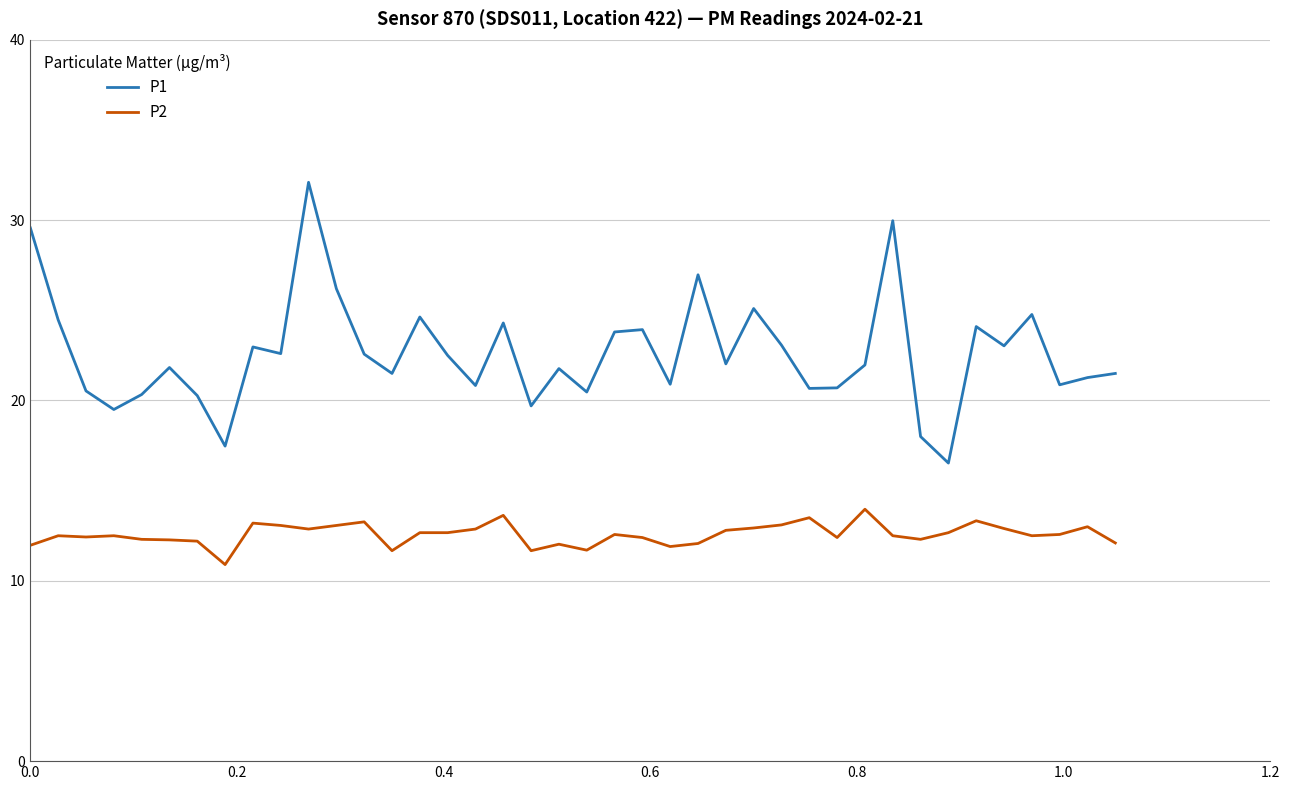

What is the difference between the maximum and minimum values in the P2 series?

3.1